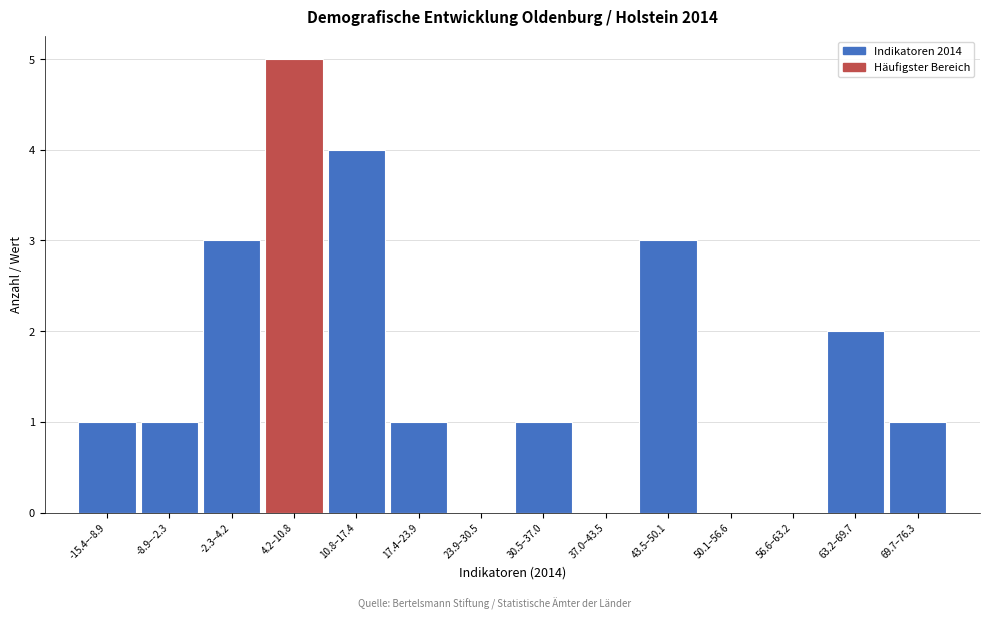

Which label corresponds to the largest value in the chart?

4.2–10.8